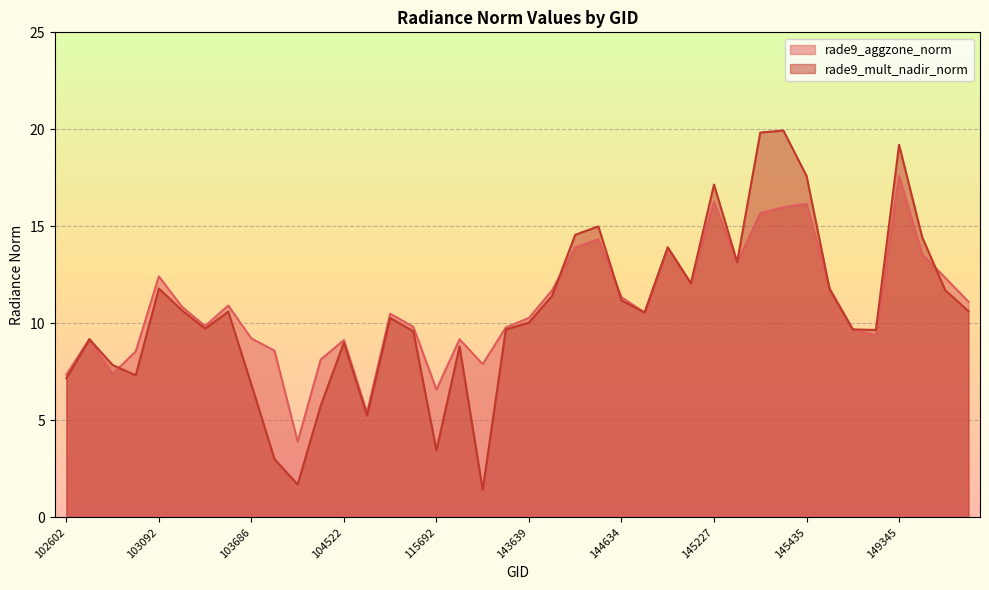

True or false: rade9_aggzone_norm has more than 2 interior local peaks.

True